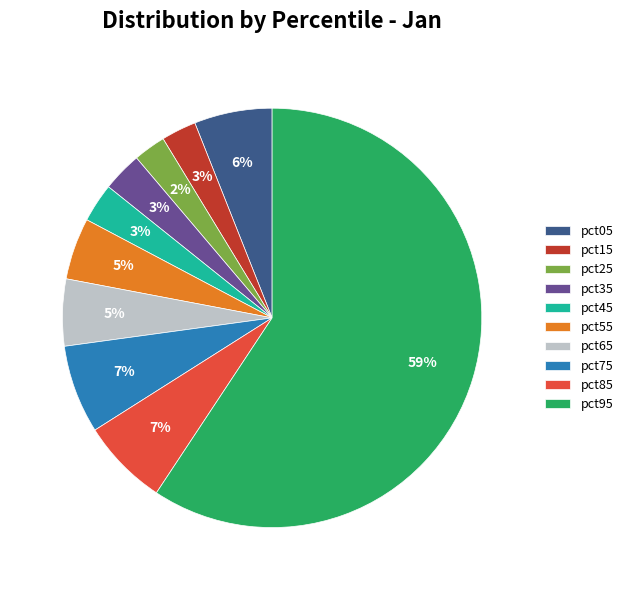

How many slices are in this pie chart?

10